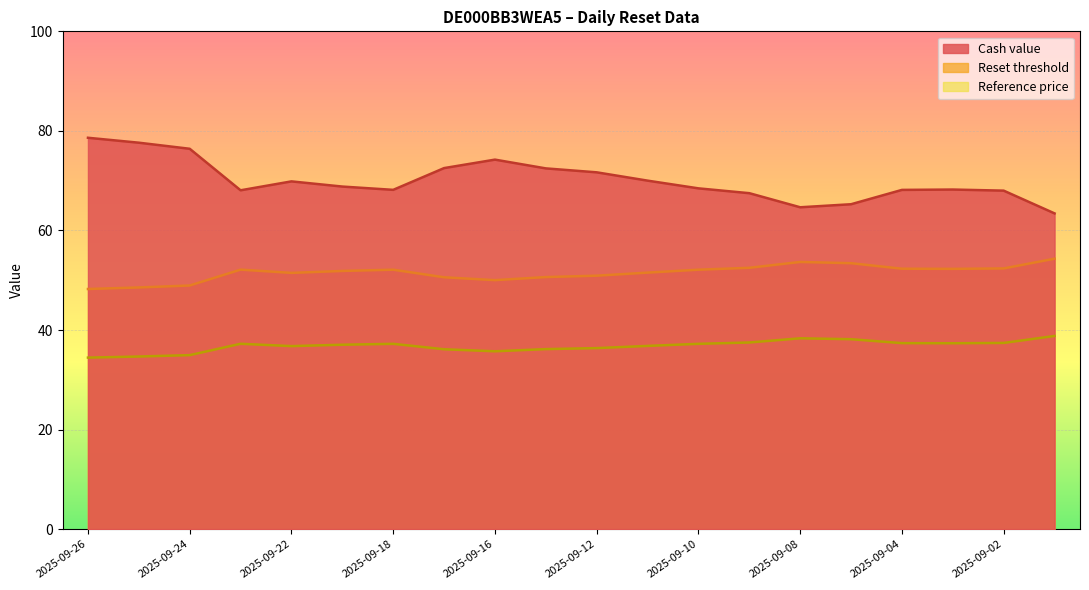

Reading left to right, what are all the values shown in this chart?

Cash value: 2025-09-26=78.6	2025-09-25=77.6	2025-09-24=76.4	2025-09-23=68.1	2025-09-22=69.9	2025-09-19=68.8	2025-09-18=68.2	2025-09-17=72.5	2025-09-16=74.2	2025-09-15=72.5	2025-09-12=71.7	2025-09-11=70.0	2025-09-10=68.5	2025-09-09=67.5	2025-09-08=64.7	2025-09-05=65.3	2025-09-04=68.2	2025-09-03=68.2	2025-09-02=68.0	2025-09-01=63.4
Reset threshold: 2025-09-26=48.2	2025-09-25=48.6	2025-09-24=48.9	2025-09-23=52.1	2025-09-22=51.5	2025-09-19=51.9	2025-09-18=52.1	2025-09-17=50.6	2025-09-16=50.0	2025-09-15=50.6	2025-09-12=50.9	2025-09-11=51.5	2025-09-10=52.1	2025-09-09=52.5	2025-09-08=53.7	2025-09-05=53.4	2025-09-04=52.3	2025-09-03=52.3	2025-09-02=52.4	2025-09-01=54.3
Reference price: 2025-09-26=34.5	2025-09-25=34.7	2025-09-24=35.0	2025-09-23=37.2	2025-09-22=36.8	2025-09-19=37.0	2025-09-18=37.2	2025-09-17=36.1	2025-09-16=35.7	2025-09-15=36.2	2025-09-12=36.4	2025-09-11=36.8	2025-09-10=37.2	2025-09-09=37.5	2025-09-08=38.3	2025-09-05=38.2	2025-09-04=37.4	2025-09-03=37.4	2025-09-02=37.4	2025-09-01=38.8